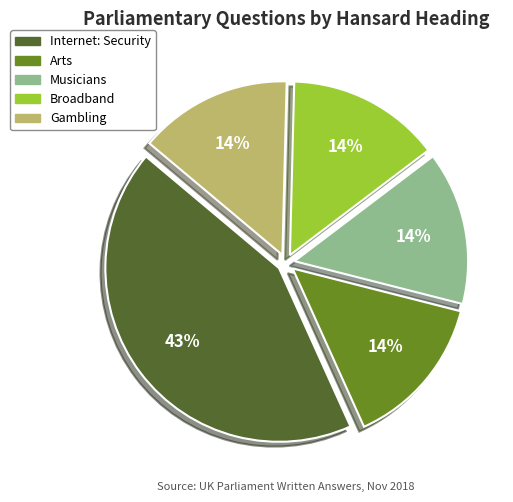

What is the ratio of the value at Gambling to the value at Musicians?

1.0